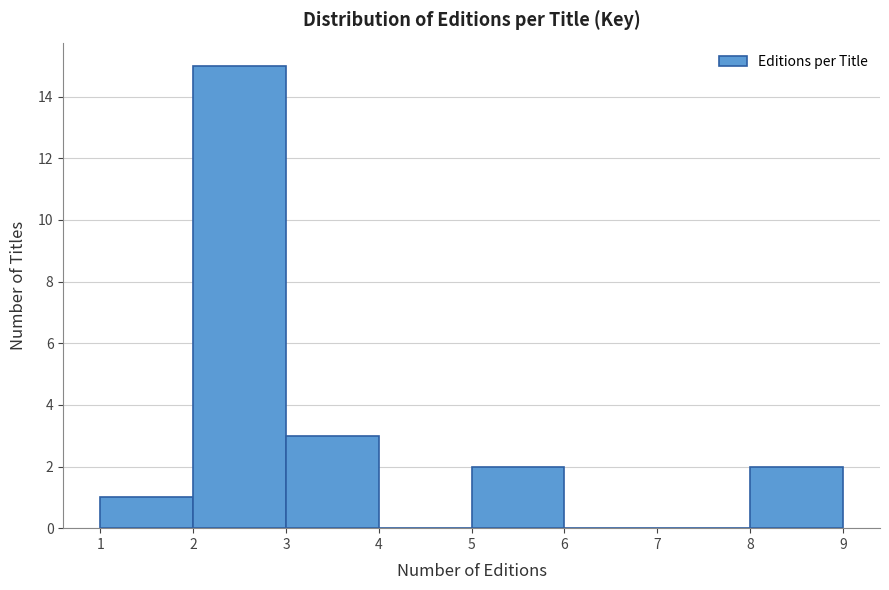

Reading left to right, list every bar in this chart as the range it spans on the x-axis followed by its height. The values are not printed on the chart, so give them approximately, as read against the axis.

1 to 2: 1
2 to 3: 15
3 to 4: 3
4 to 5: 0
5 to 6: 2
6 to 7: 0
7 to 8: 0
8 to 9: 2